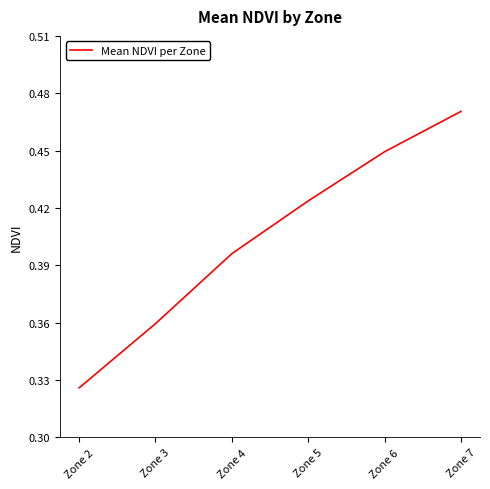

At which category does the chart reach its minimum across all series?

Zone 2